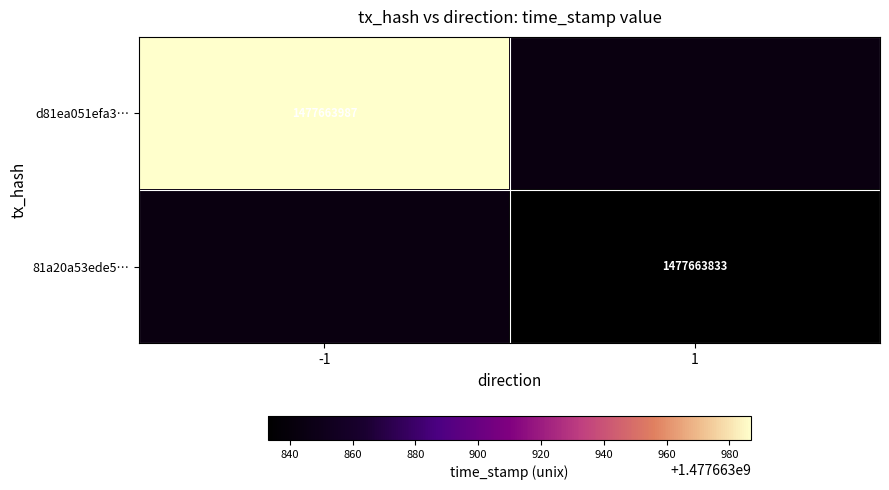

List the series in order of their overall mean, lowest first.

81a20a53ede5bb403cf53ed2203450821ffb8eb, d81ea051efa3c855cf1550a4a8cc9605290c4ec